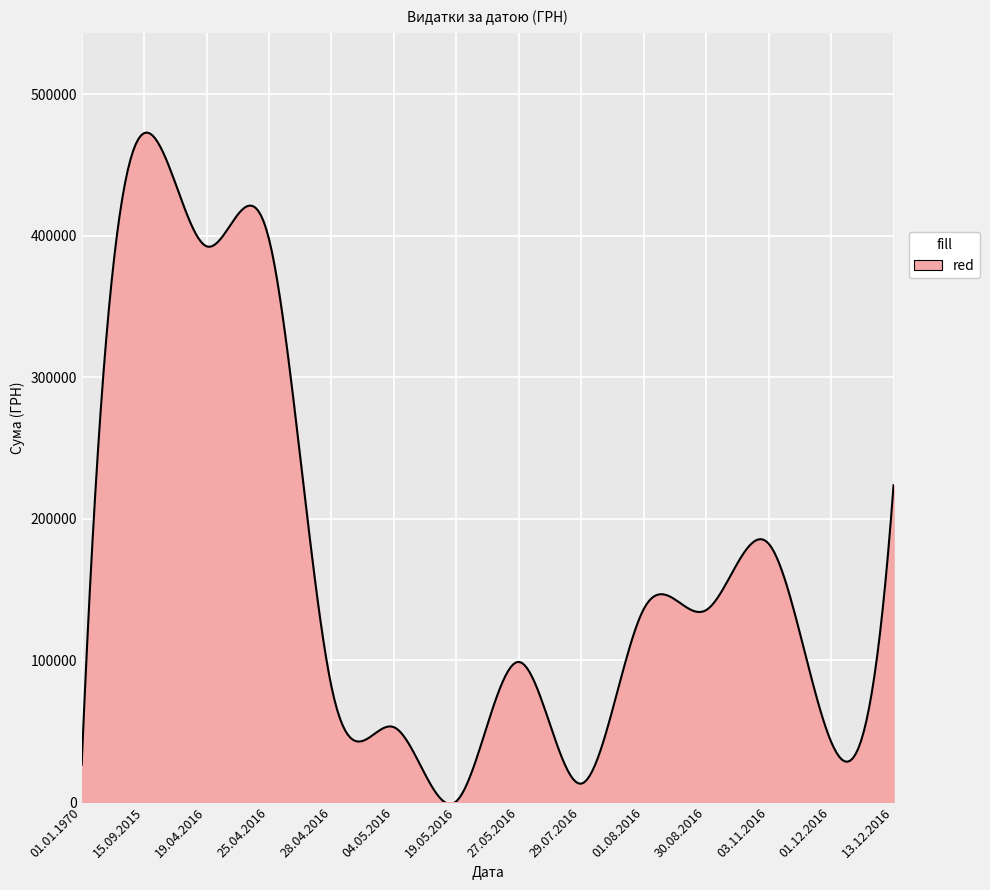

What is the difference between the maximum and minimum values?

474280.6